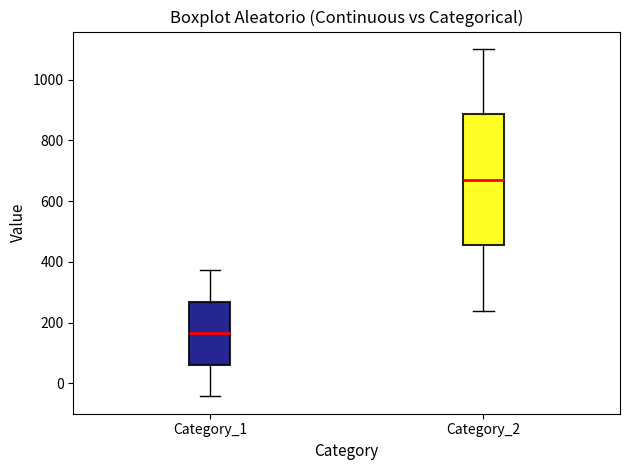

Which box has the highest median line?

Category_2